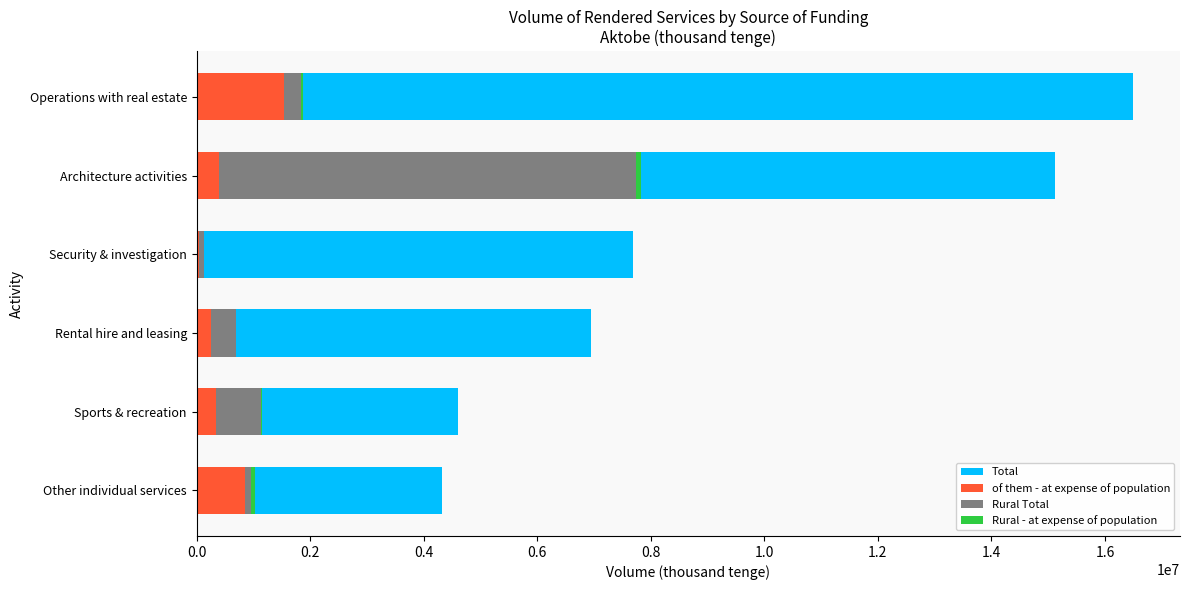

What is the sum of all Rural Total values?

9070013.8